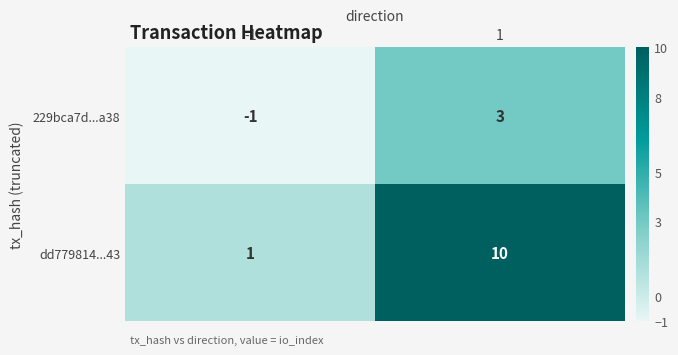

Rank the series by their average value, from highest to lowest.

dd779814...43, 229bca7d...a38